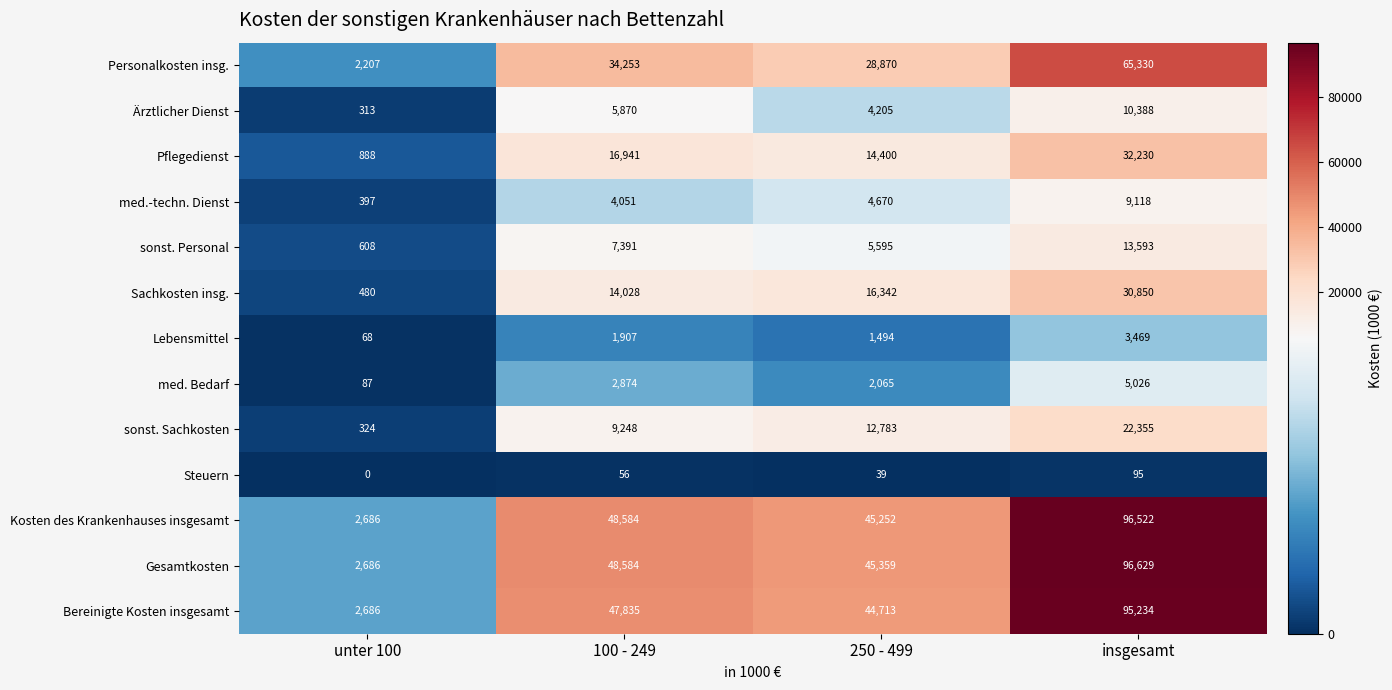

What value does the sonst. Personal series have at 100 - 249, to the nearest 10?

7390